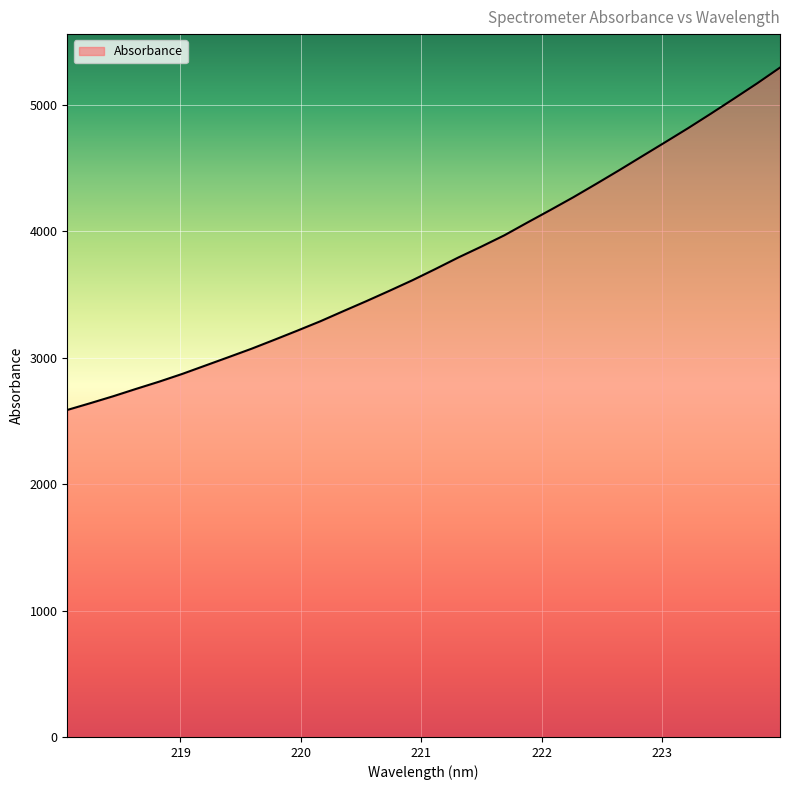

Reading left to right, list all the values displayed in this chart.

2586.8	2640.3	2695.5	2754.0	2811.1	2872.1	2938.1	3004.0	3070.6	3141.8	3214.3	3288.5	3368.6	3447.6	3529.2	3612.7	3701.5	3793.0	3878.9	3968.2	4069.0	4168.1	4269.2	4375.3	4483.4	4594.1	4704.5	4816.0	4931.7	5049.9	5169.7	5295.0